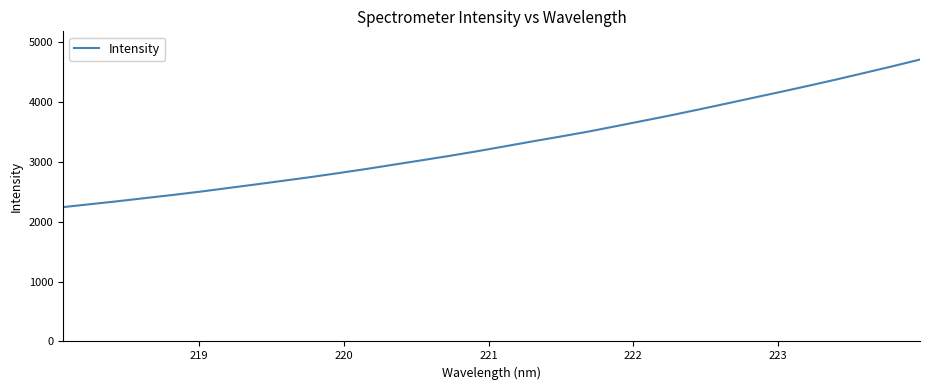

Is this an area chart (filled region under the line)?

No